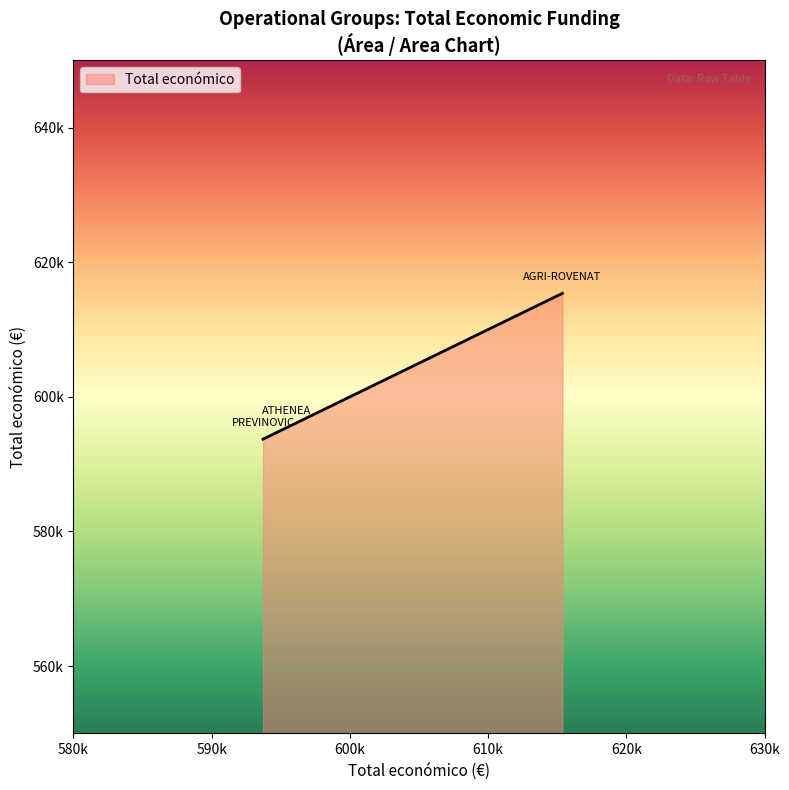

What is the label of the 2nd point from the left?

ATHENEA